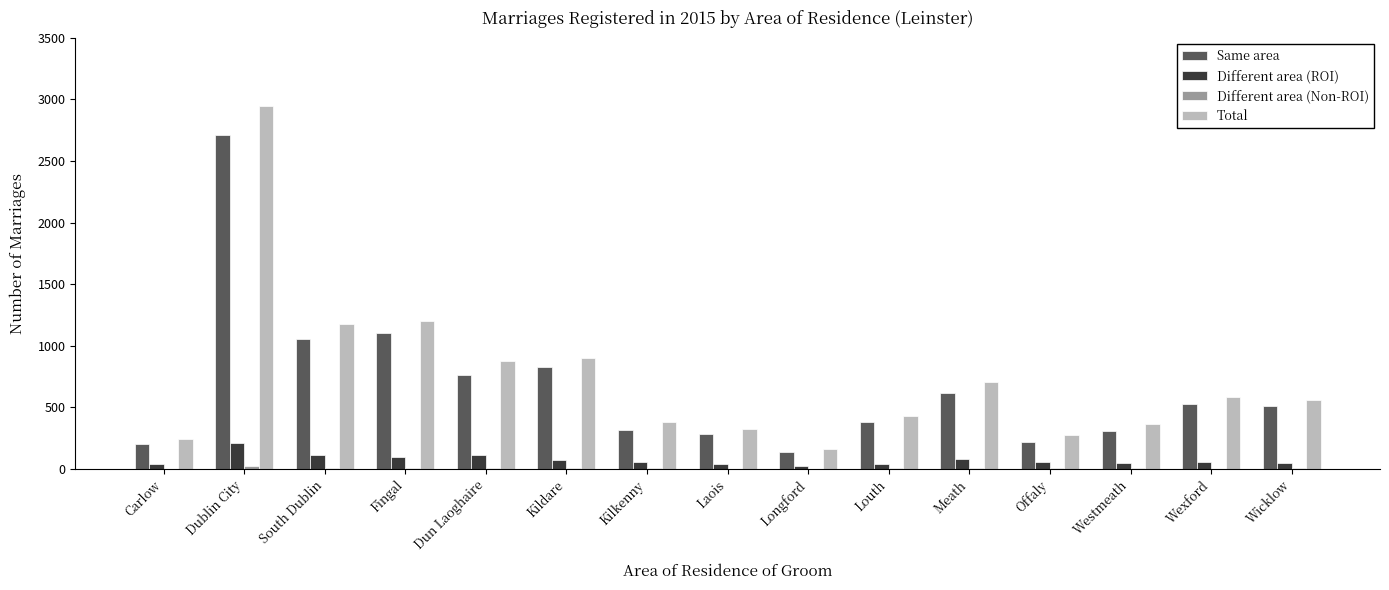

Where is Total nearest to the value 1553?

Fingal